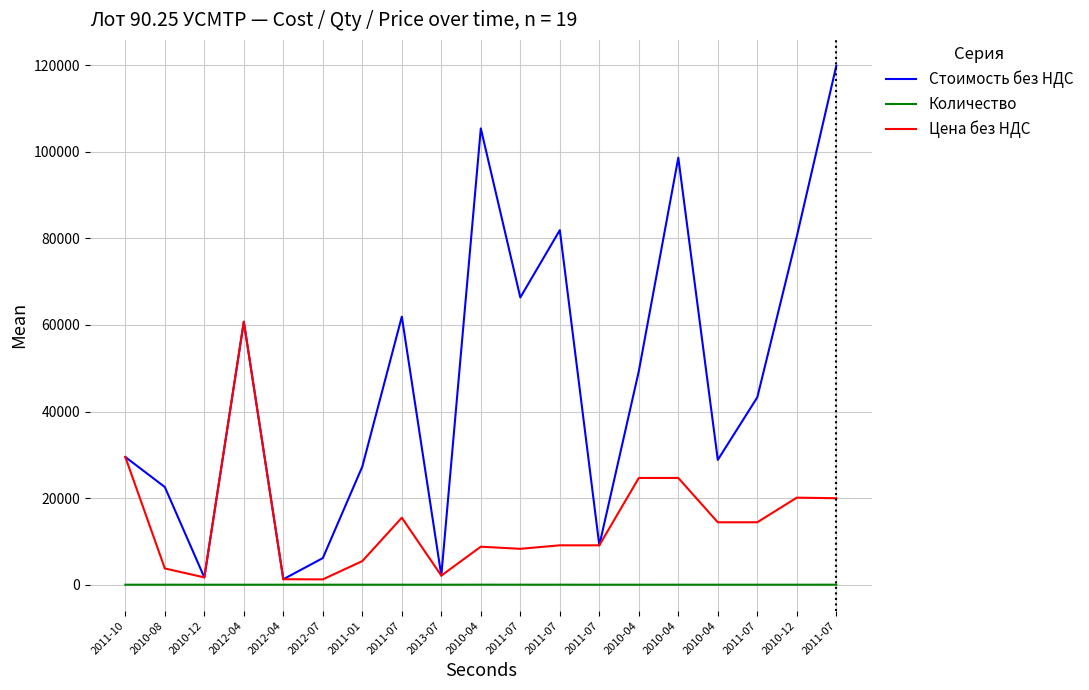

What is the approximate value of Количество at 2011-07?

9.0